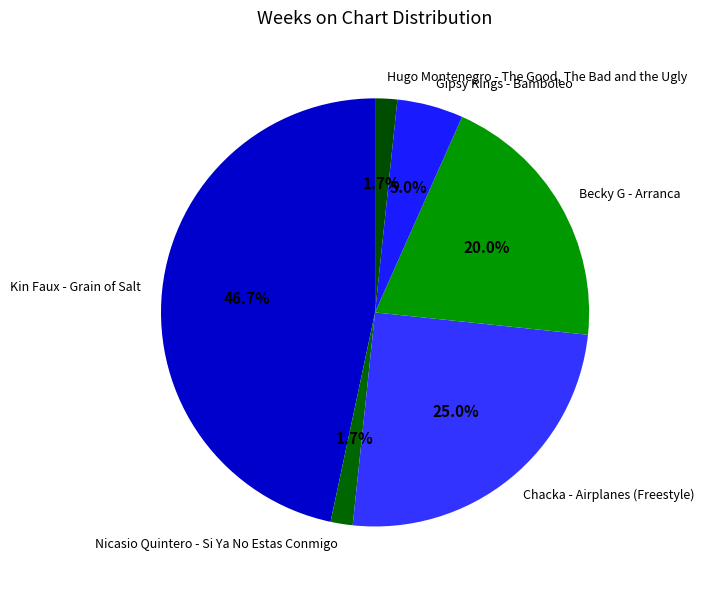

To the nearest percent, what is the average slice percentage?

17%